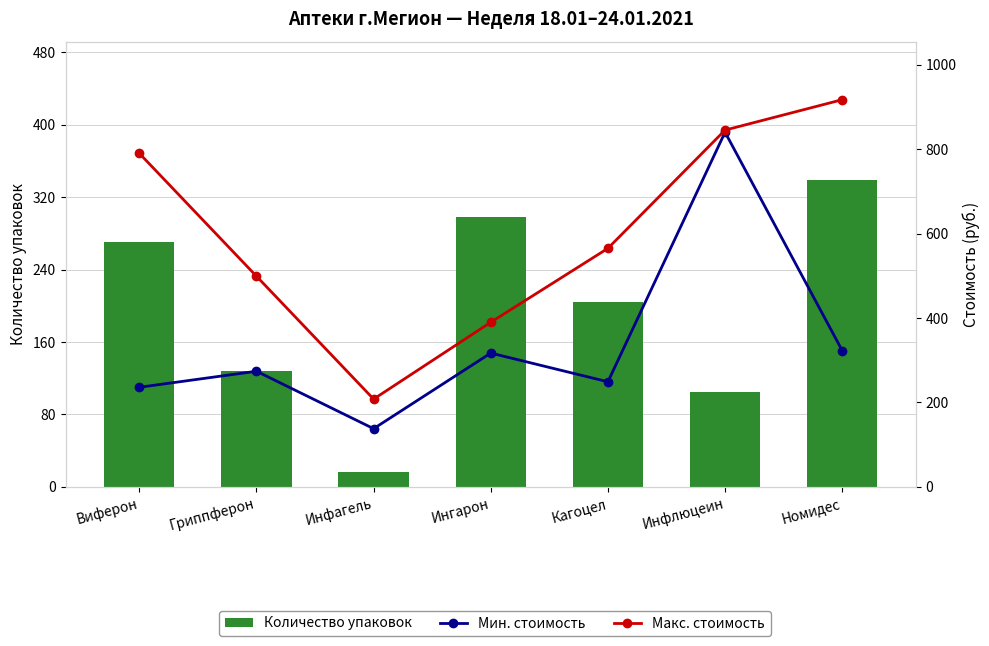

What is the value of the Мин. стоимость bar at the 6th from the left?

840